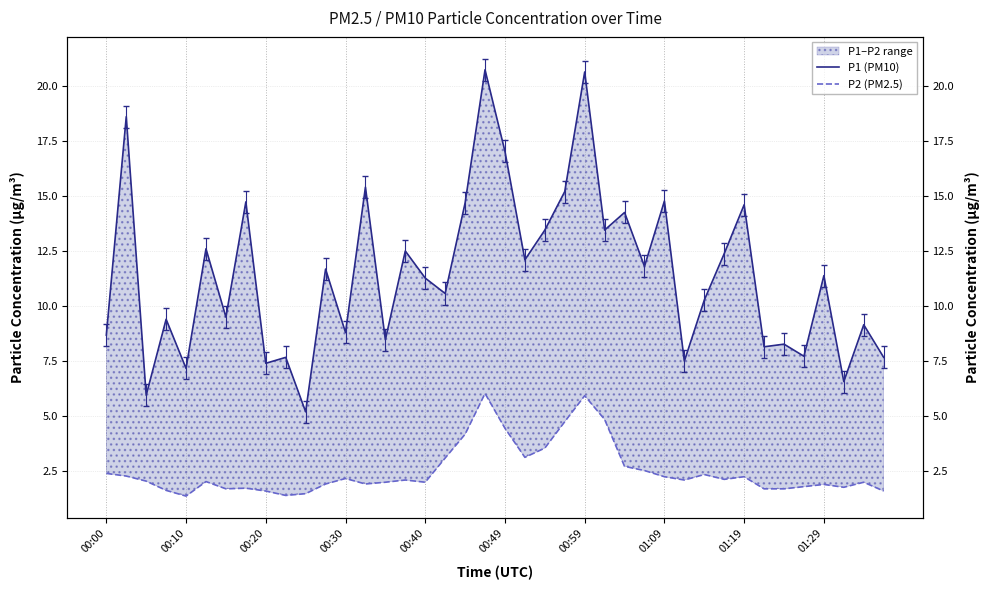

What is the minimum value for P1 (PM10)?

5.2